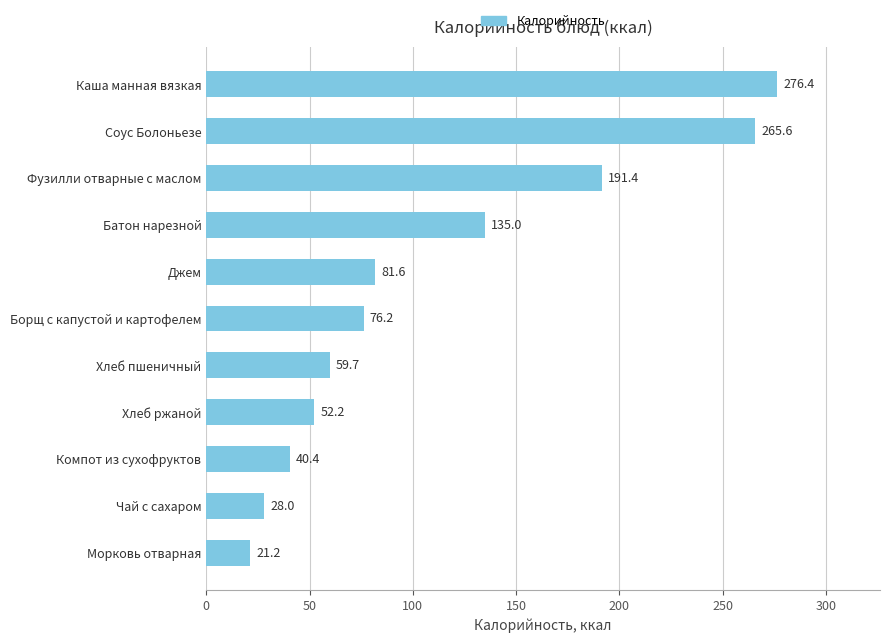

What is the value of the 3rd bar from the top?

191.4